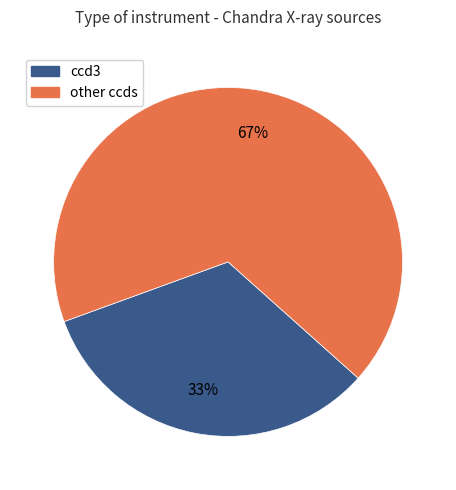

To the nearest percent, what is the average slice percentage?

50%